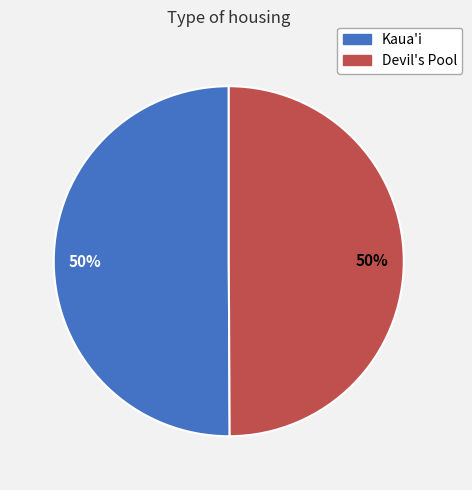

Do Devil's Pool and Kaua'i together represent more than half of the pie?

Yes